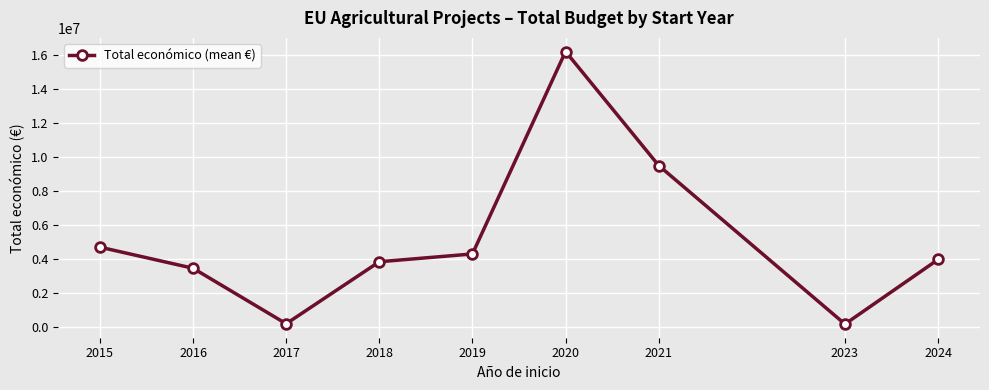

How many values exceed 3949303?

5